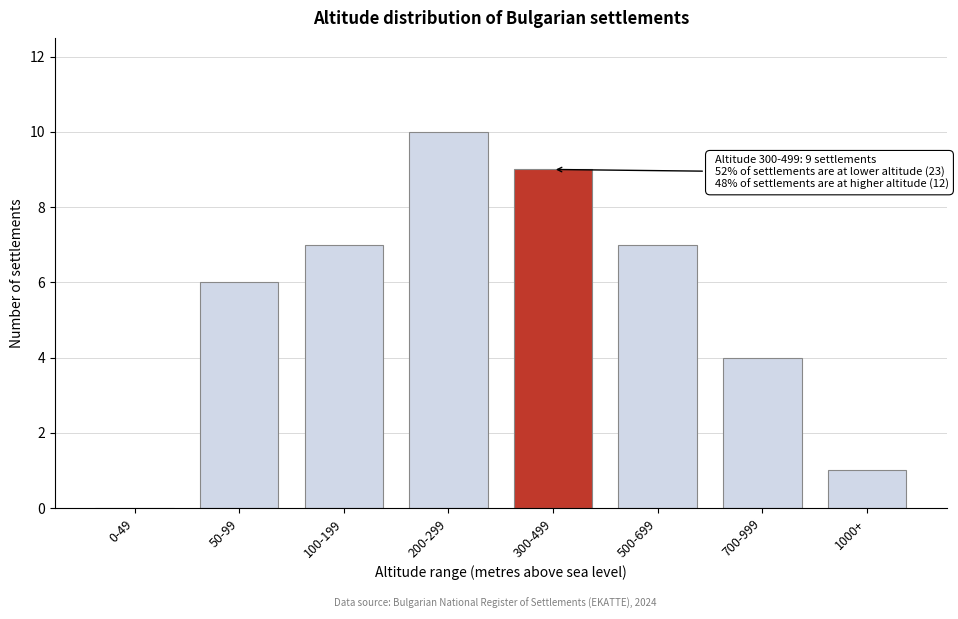

What is the sum of all values?

44